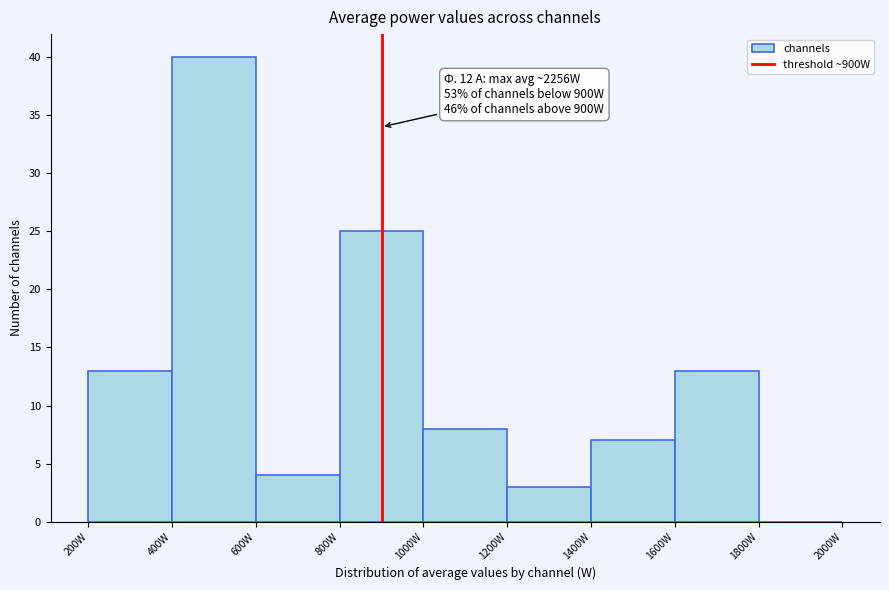

Over which range of the x-axis is the bar tallest?

400 to 600